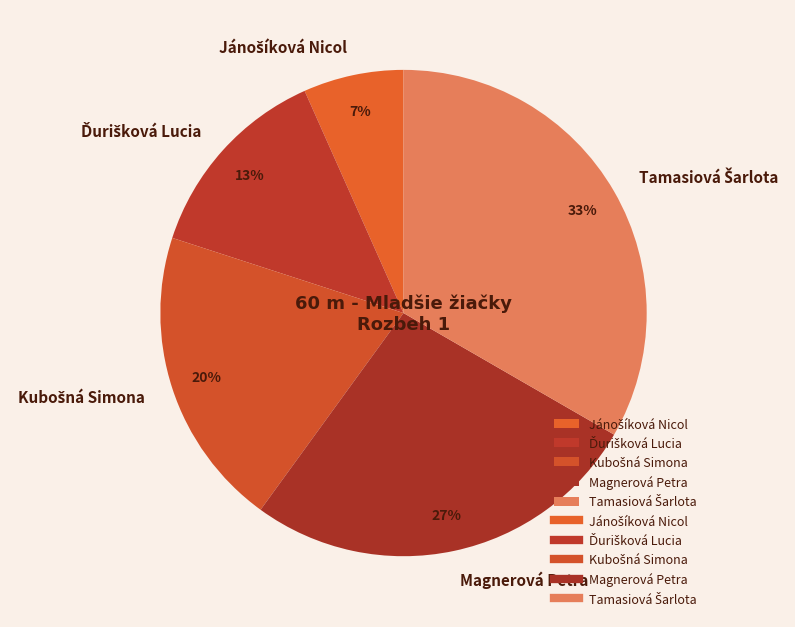

How many segments does this pie chart have?

5